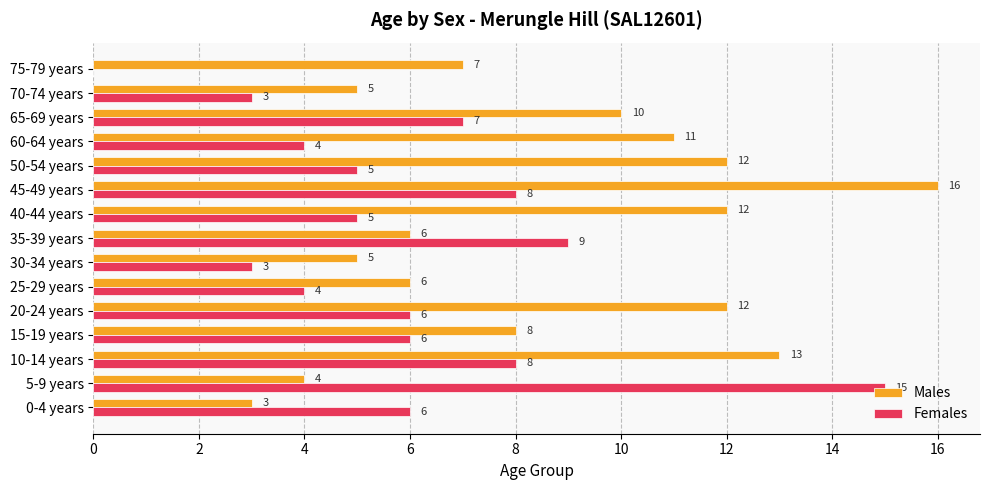

What is the sum of the Females values at 20-24 years and 75-79 years?

6